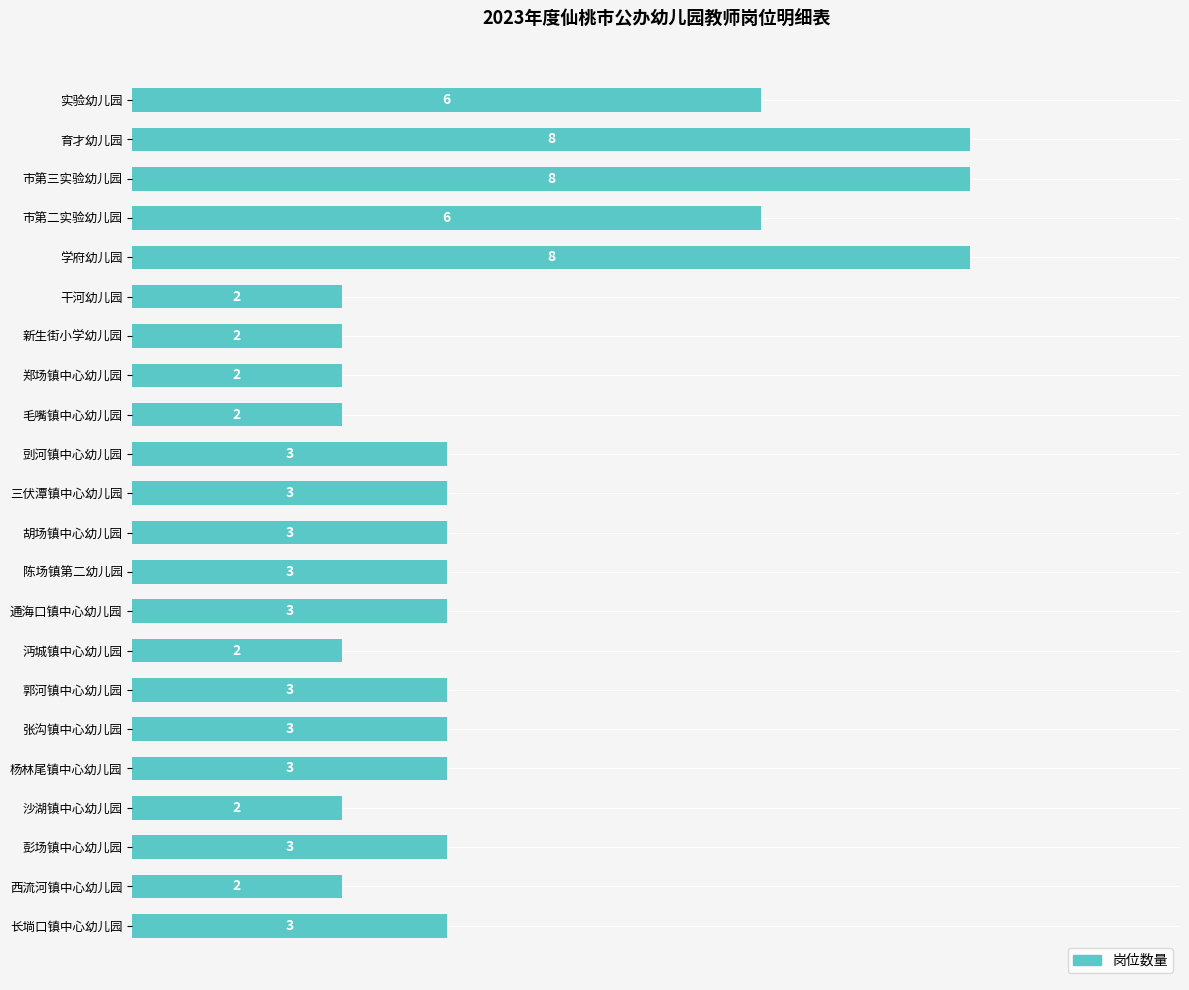

What is the maximum value shown in the chart?

8